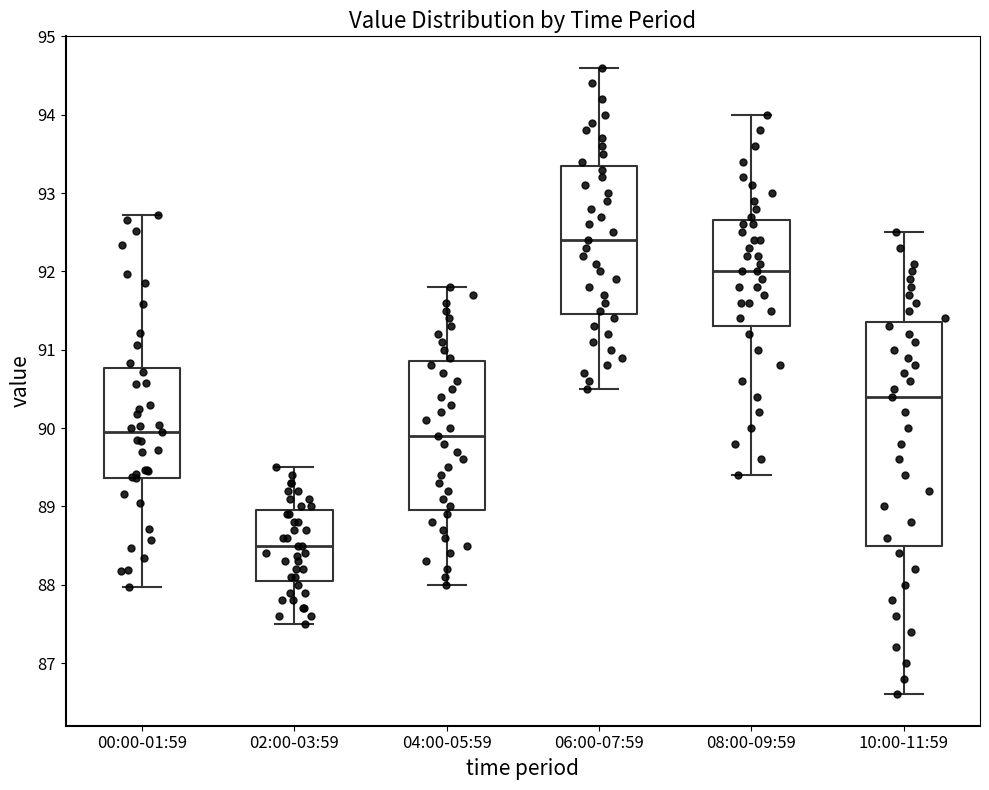

Where is the lower edge of the box for 10:00-11:59 on the y-axis? The values are not printed on the chart, so give them approximately, as read against the axis.

88.5